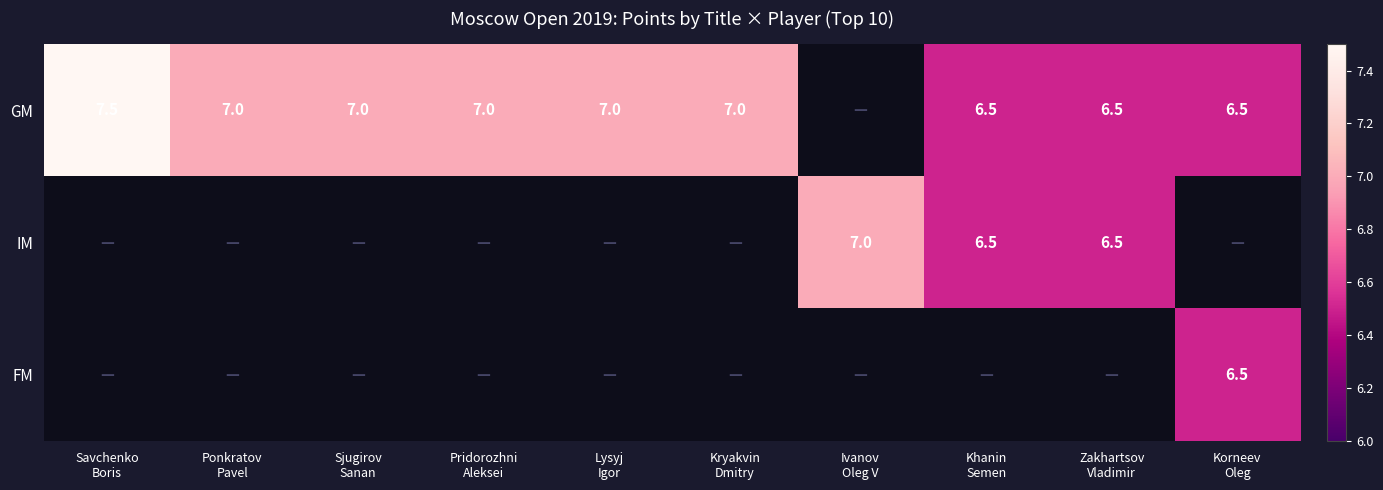

Rank the categories by IM value from highest to lowest.

Savchenko Boris, Ponkratov Pavel, Sjugirov Sanan, Pridorozhni Aleksei, Lysyj Igor, Kryakvin Dmitry, Ivanov Oleg V, Khanin Semen, Zakhartsov Vladimir, Korneev Oleg